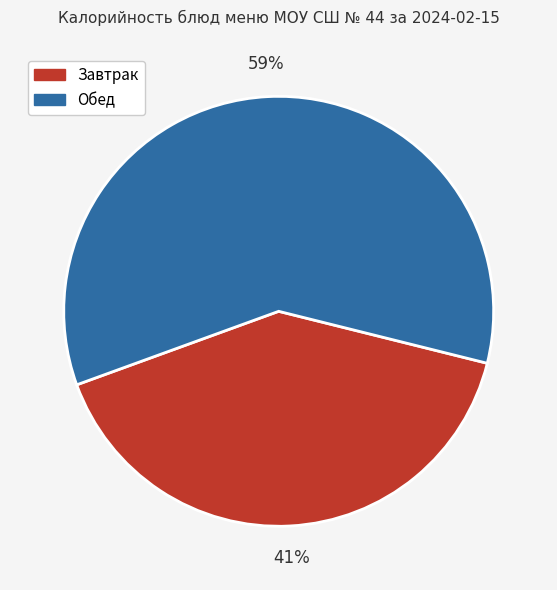

Is it true that Завтрак is 32% of the pie?

False